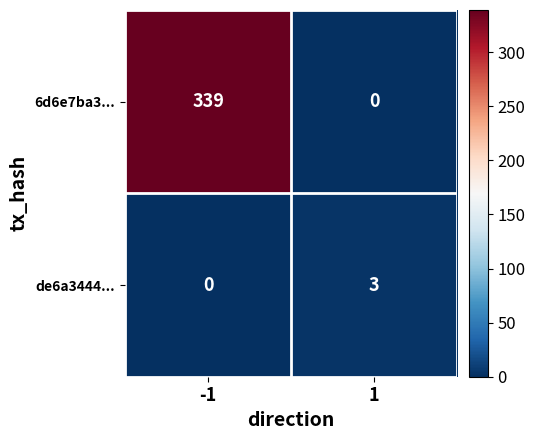

True or false: 6d6e7ba3... has a value of -124 at 1.

False